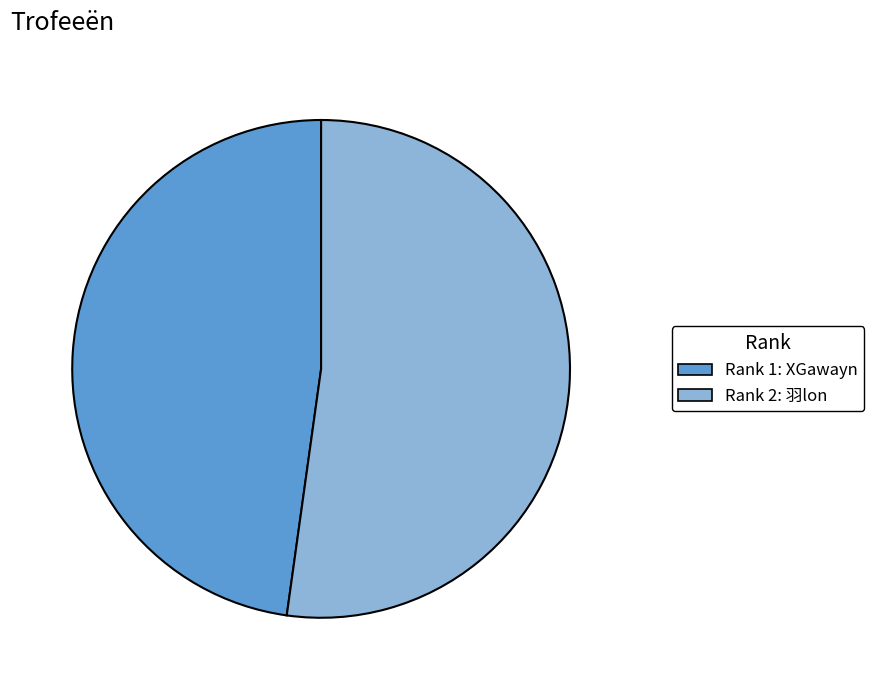

Is there any slice that represents more than half of the pie?

Yes